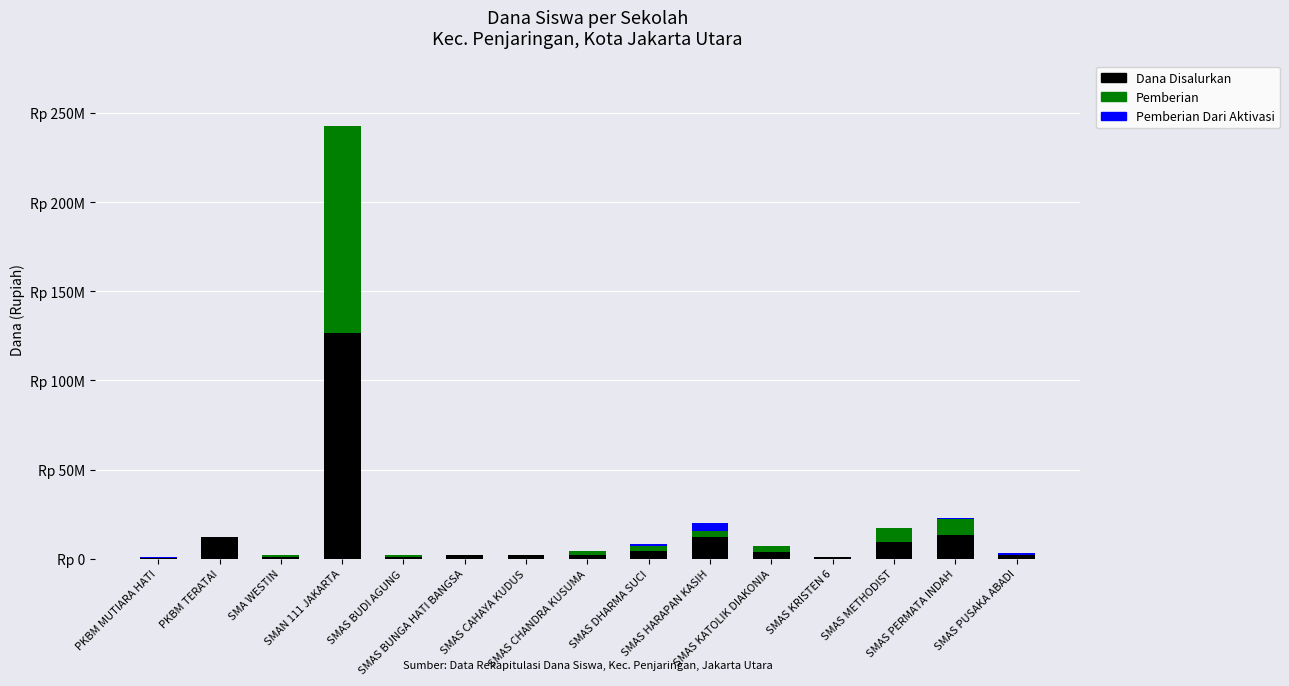

At which category is the sum across all series the highest?

SMAN 111 JAKARTA